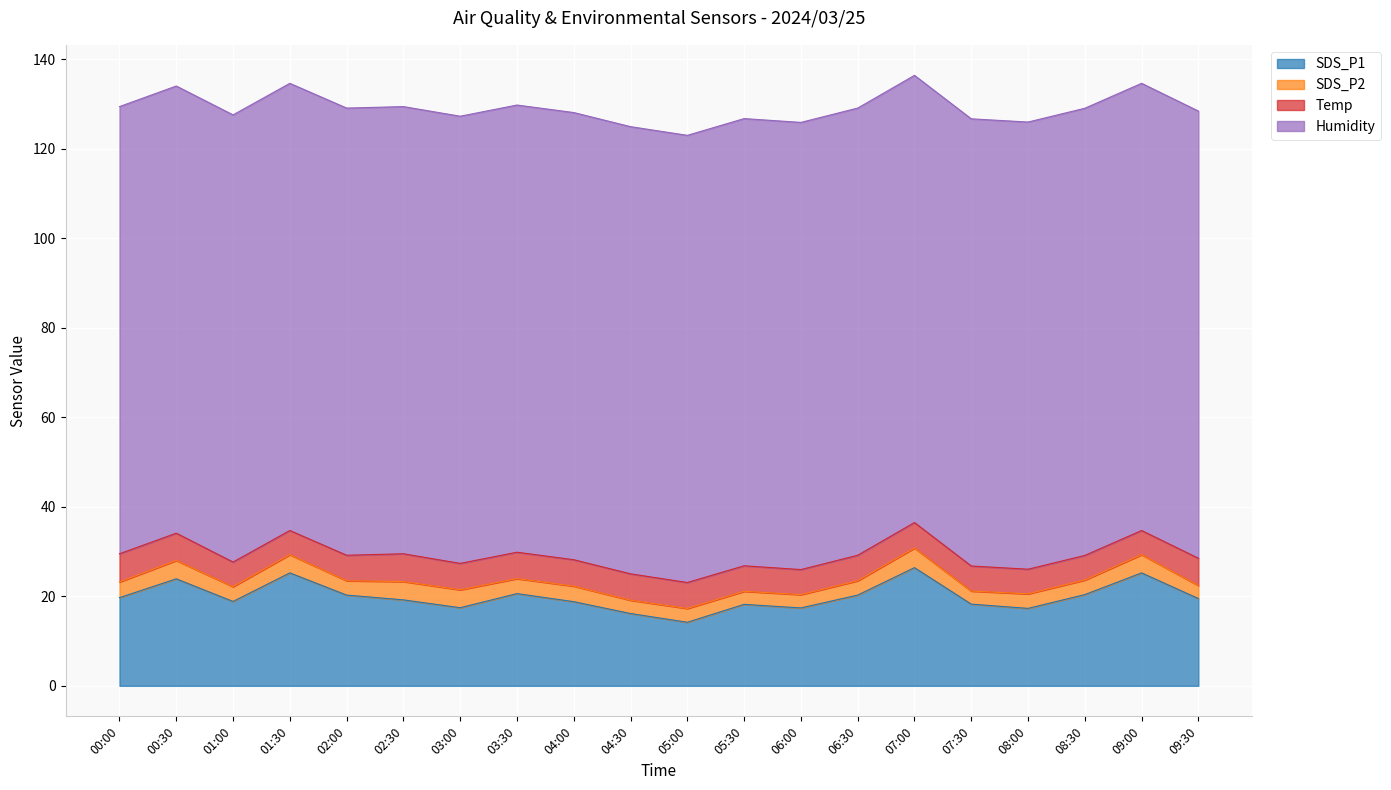

True or false: Temp and SDS_P2 cross at least once.

False